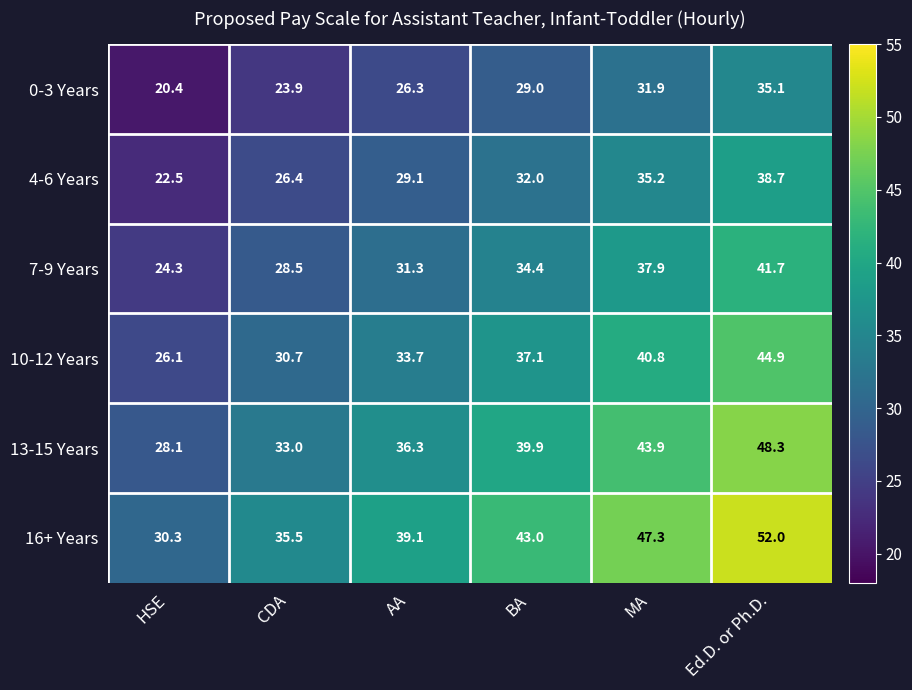

At which category is the sum across all series the highest?

Ed.D. or Ph.D.